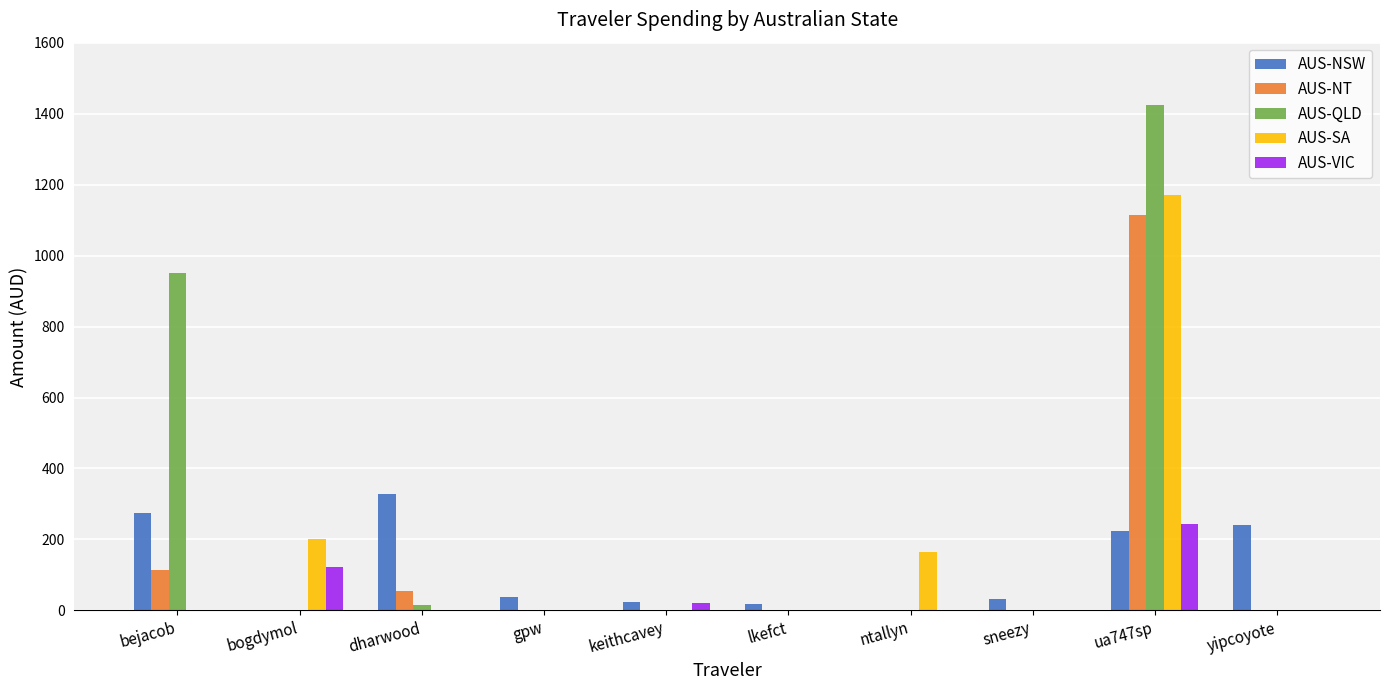

Which series changed the most between bogdymol and keithcavey?

AUS-SA